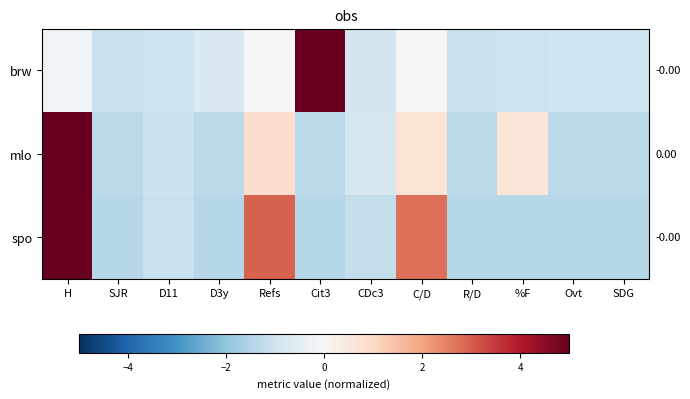

Reading right to left, transcribe all the data shown in this chart.

brw: SDG=-1.0	Ovt=-1.0	%F=-1.0	R/D=-1.1	C/D=-0.0	CDc3=-0.9	Cit3=8.2	Refs=0.0	D3y=-0.7	D11=-1.0	SJR=-1.1	H=-0.2
mlo: SDG=-1.3	Ovt=-1.3	%F=0.6	R/D=-1.3	C/D=0.7	CDc3=-0.8	Cit3=-1.3	Refs=0.8	D3y=-1.3	D11=-1.1	SJR=-1.3	H=7.8
spo: SDG=-1.4	Ovt=-1.4	%F=-1.4	R/D=-1.4	C/D=2.8	CDc3=-1.2	Cit3=-1.4	Refs=2.9	D3y=-1.4	D11=-1.1	SJR=-1.4	H=6.5